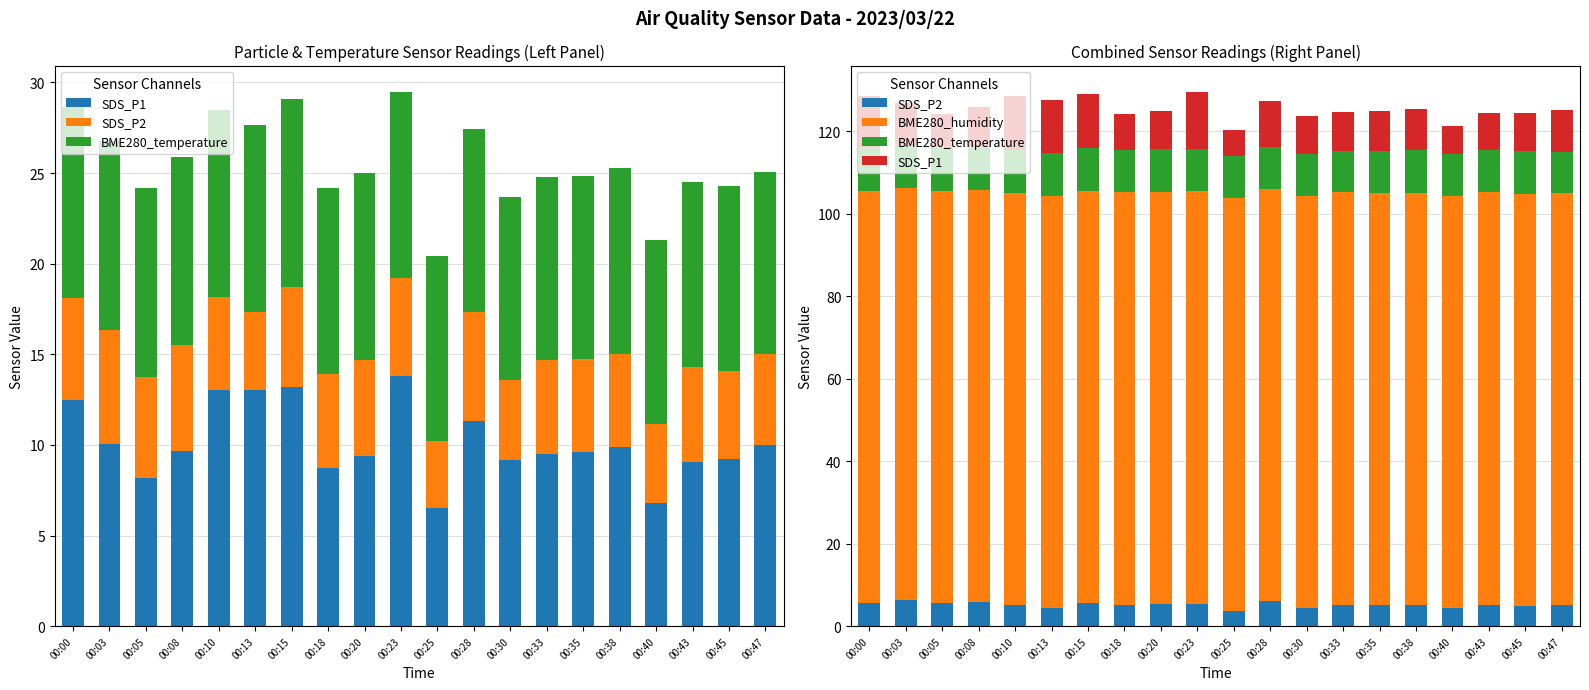

What is the spread (max minus min) of values at 00:20?

94.7